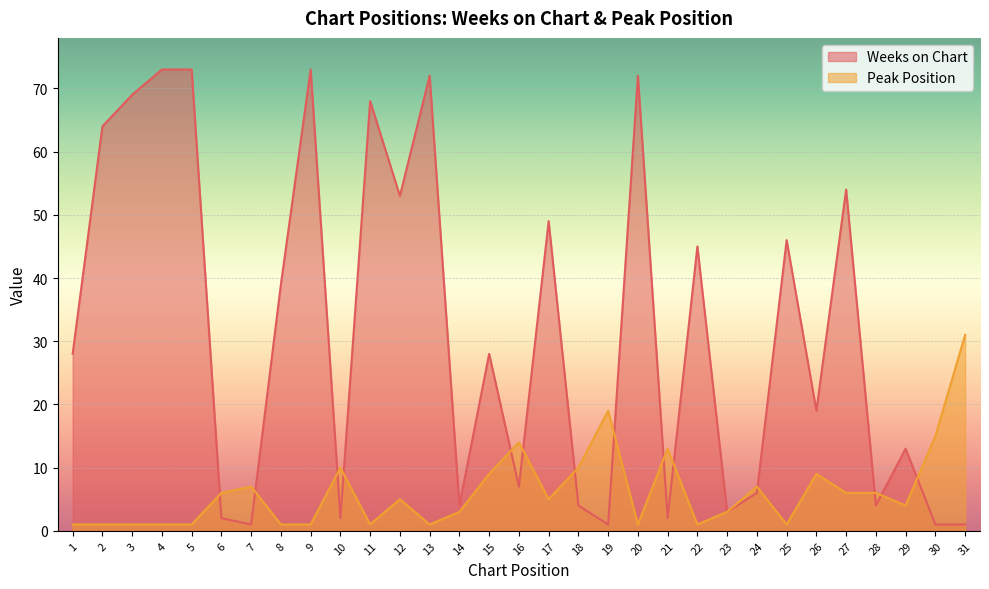

Which series has the largest range (max minus min)?

Weeks on Chart